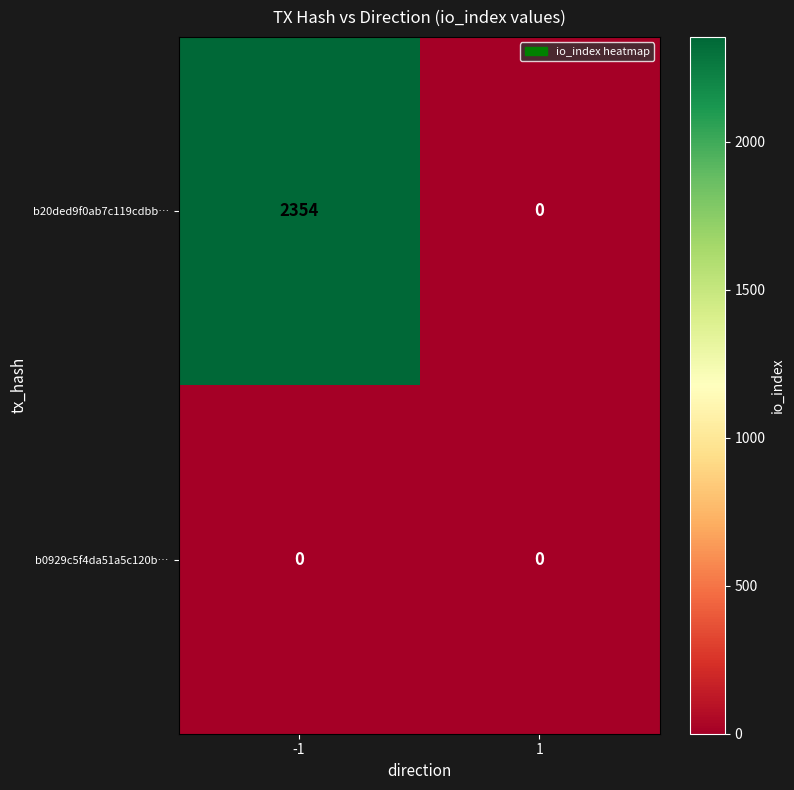

True or false: b20ded9f0ab7c119cdbb… has a value of 709 at 1.

False